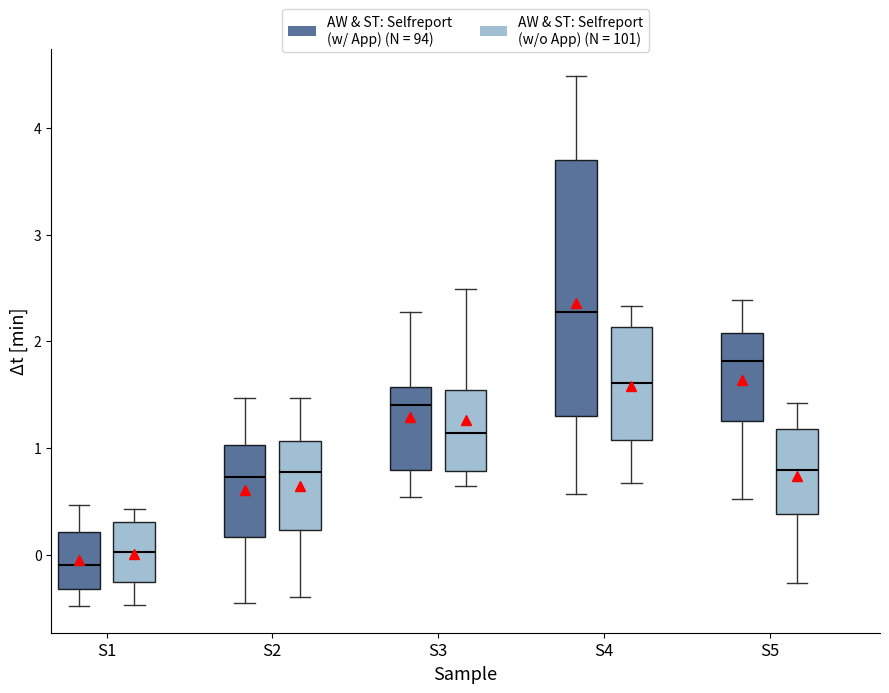

Which box's median line is the lowest?

S1 (AW & ST: Selfreport (w/ App) (N = 94))